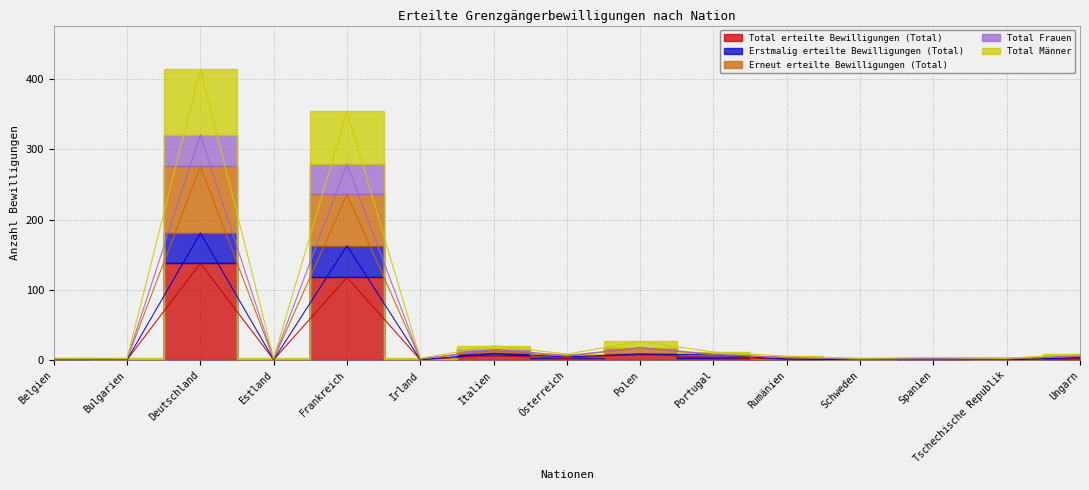

The value of Total Frauen at Schweden is 3. True or false?

False